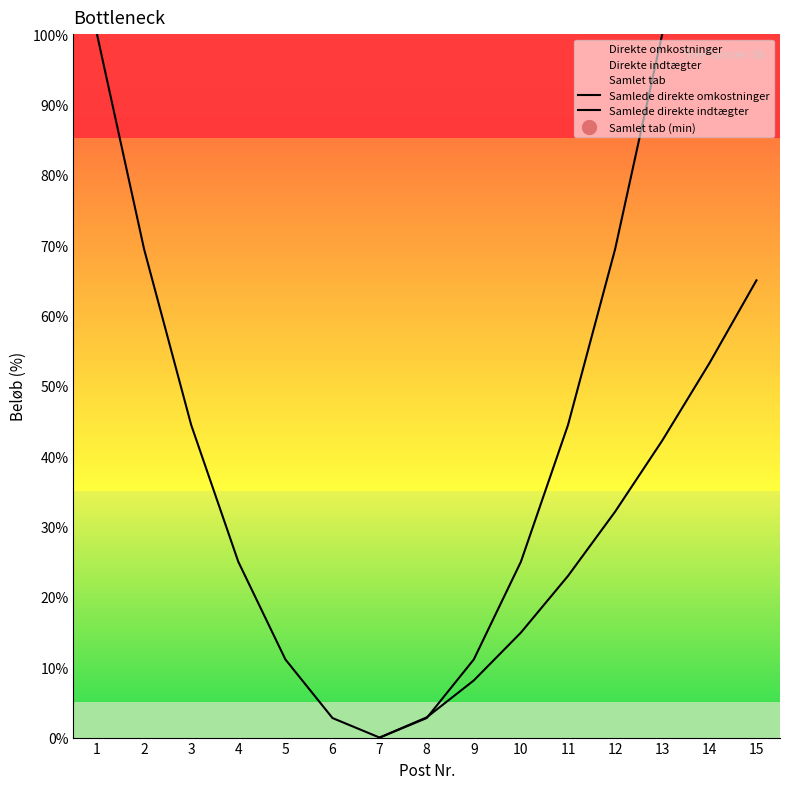

True or false: Samlede direkte indtægter and Samlede direkte omkostninger cross at least once.

True